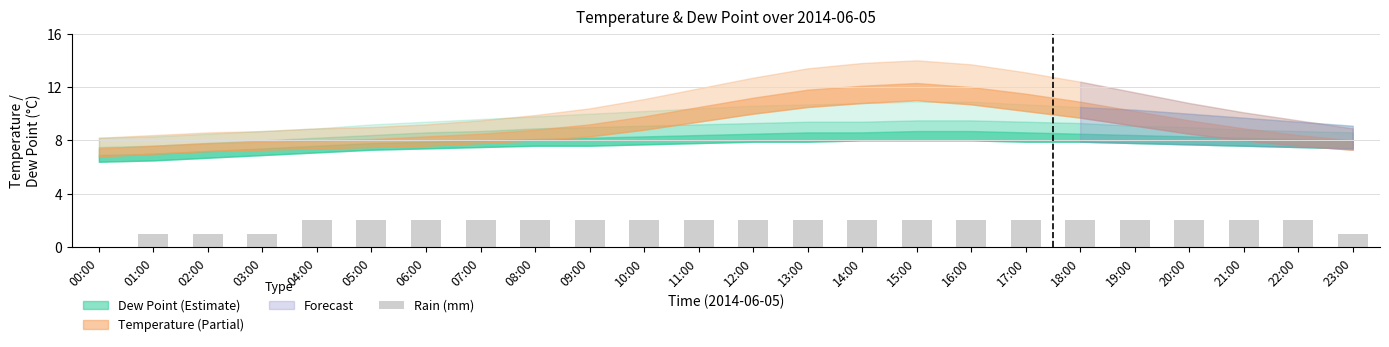

Reading left to right, transcribe all the data shown in this chart.

00:00=0	01:00=1	02:00=1	03:00=1	04:00=2	05:00=2	06:00=2	07:00=2	08:00=2	09:00=2	10:00=2	11:00=2	12:00=2	13:00=2	14:00=2	15:00=2	16:00=2	17:00=2	18:00=2	19:00=2	20:00=2	21:00=2	22:00=2	23:00=1